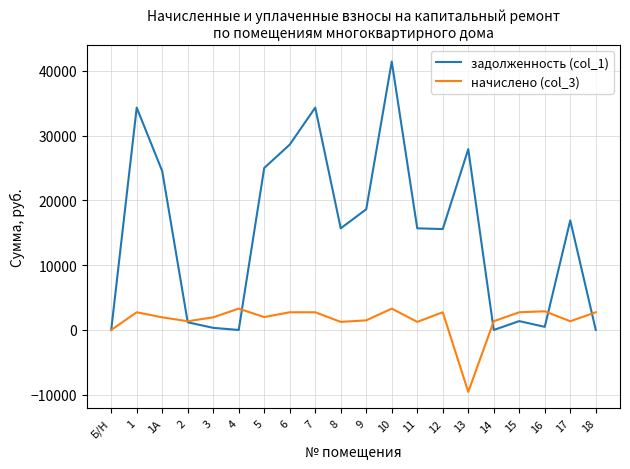

What is the minimum value shown in the chart?

-9562.8